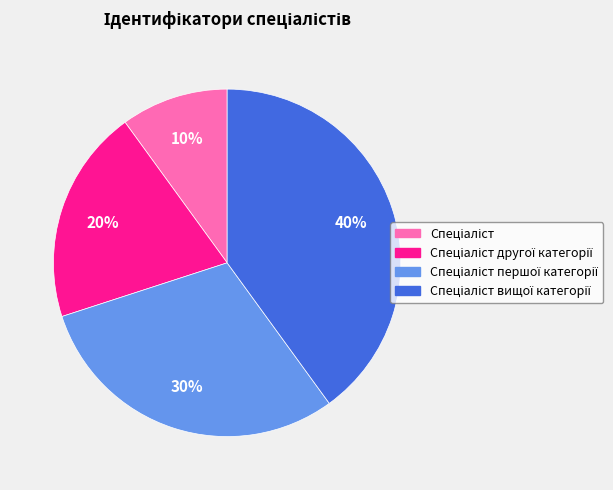

To the nearest percent, what is the average slice percentage?

25%